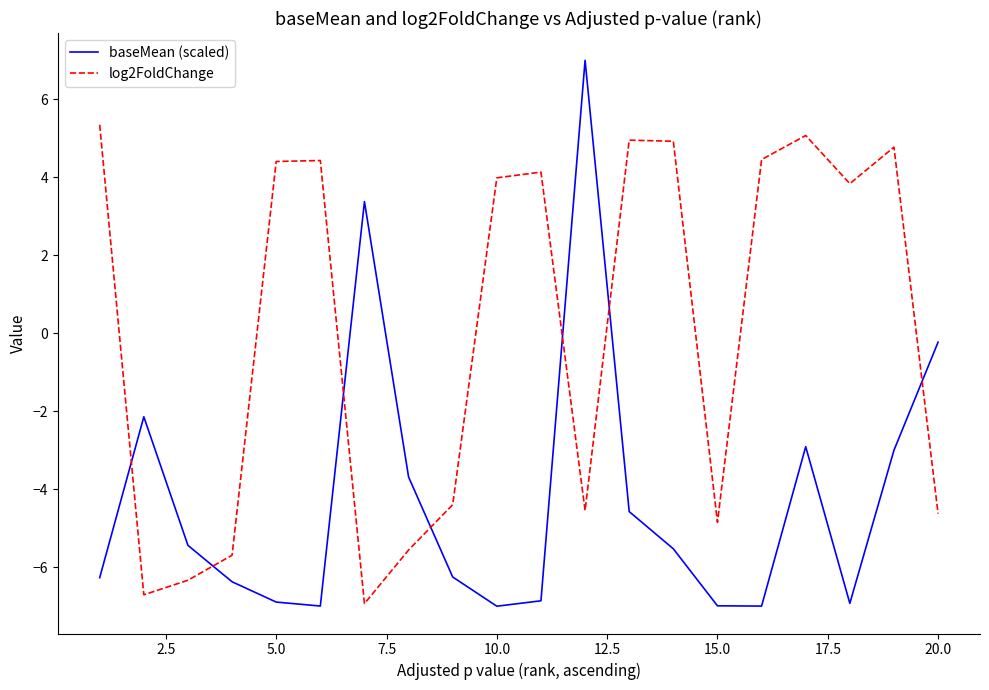

What is the maximum value for log2FoldChange?

5.3